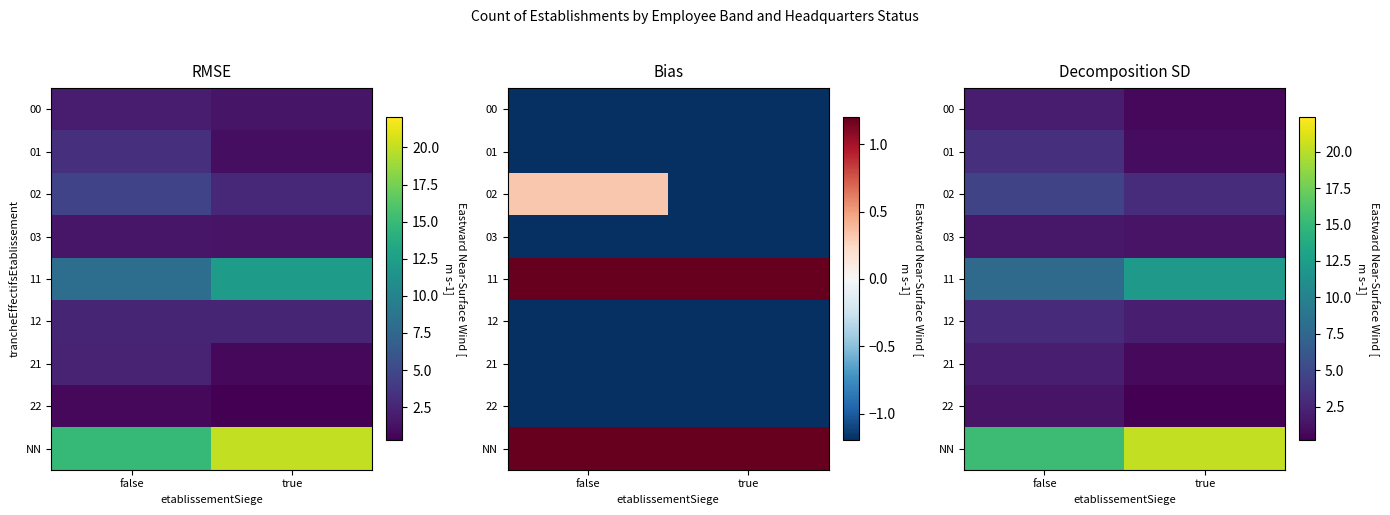

Which label corresponds to the largest value in the chart?

true